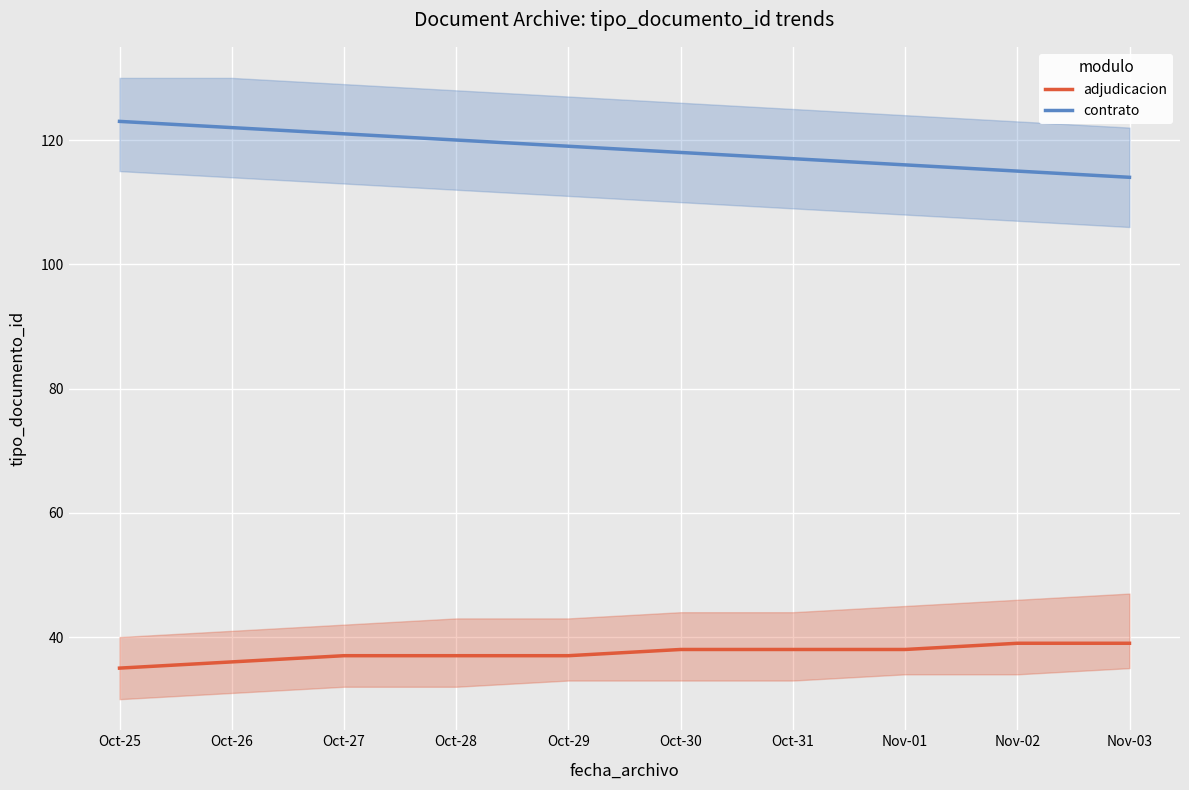

What is the approximate value of contrato at Oct-30?

118